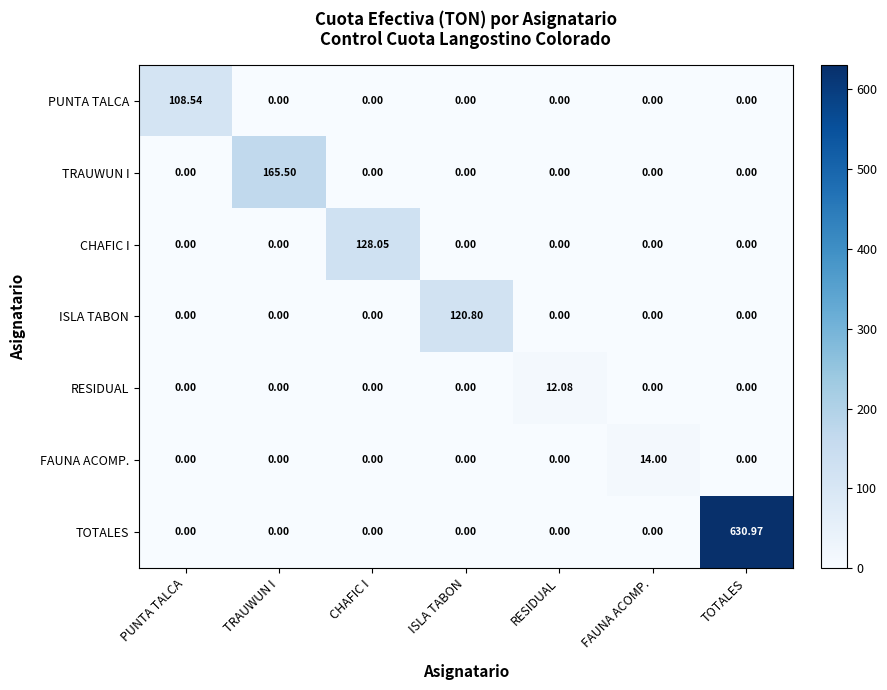

Which series has the largest range (max minus min)?

TOTALES